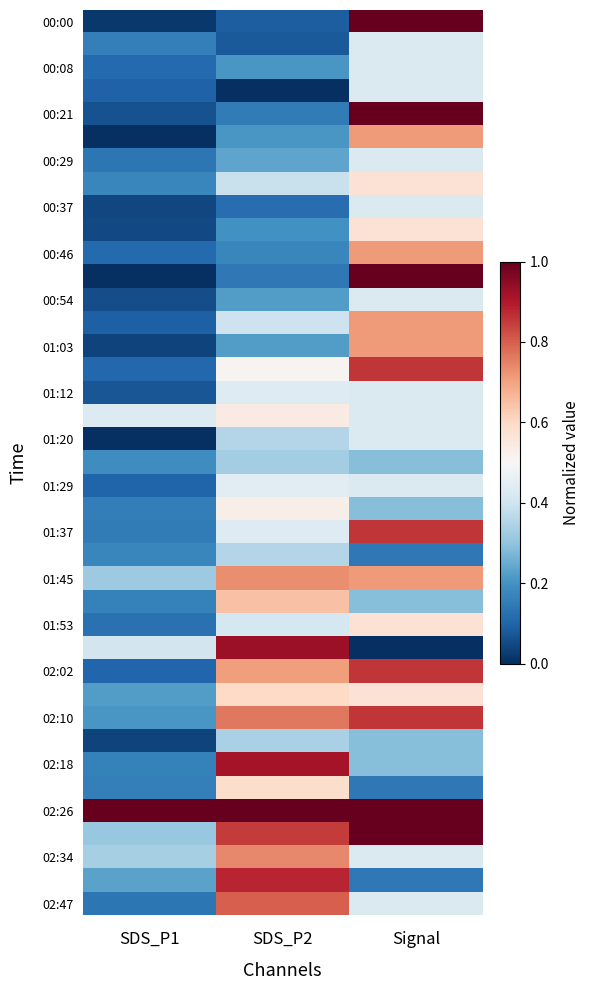

At which category is the sum across all series the highest?

Signal